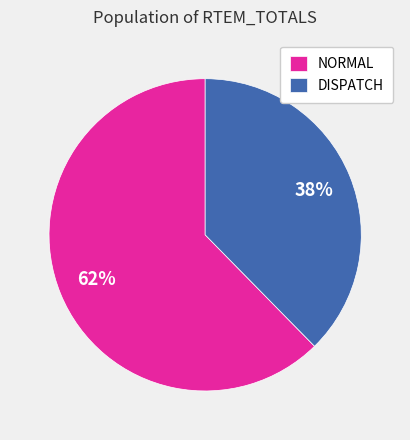

To the nearest percent, what is the combined percentage of NORMAL and DISPATCH?

100%